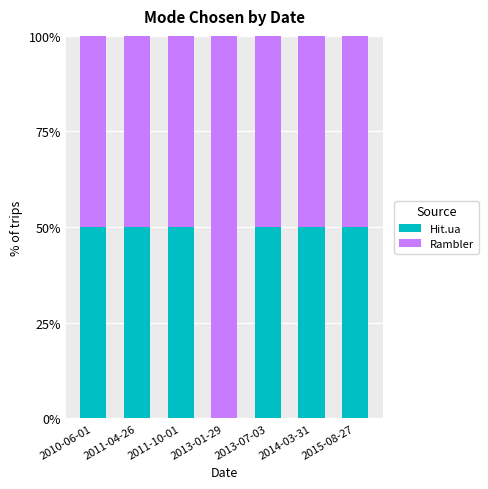

Read the Hit.ua value at 2011-10-01.

50